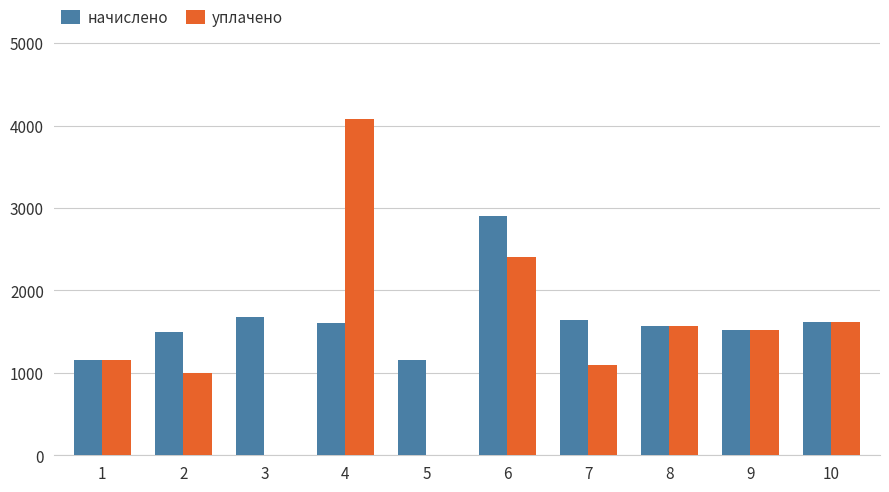

Between 4 and 5, which series saw the biggest shift?

уплачено